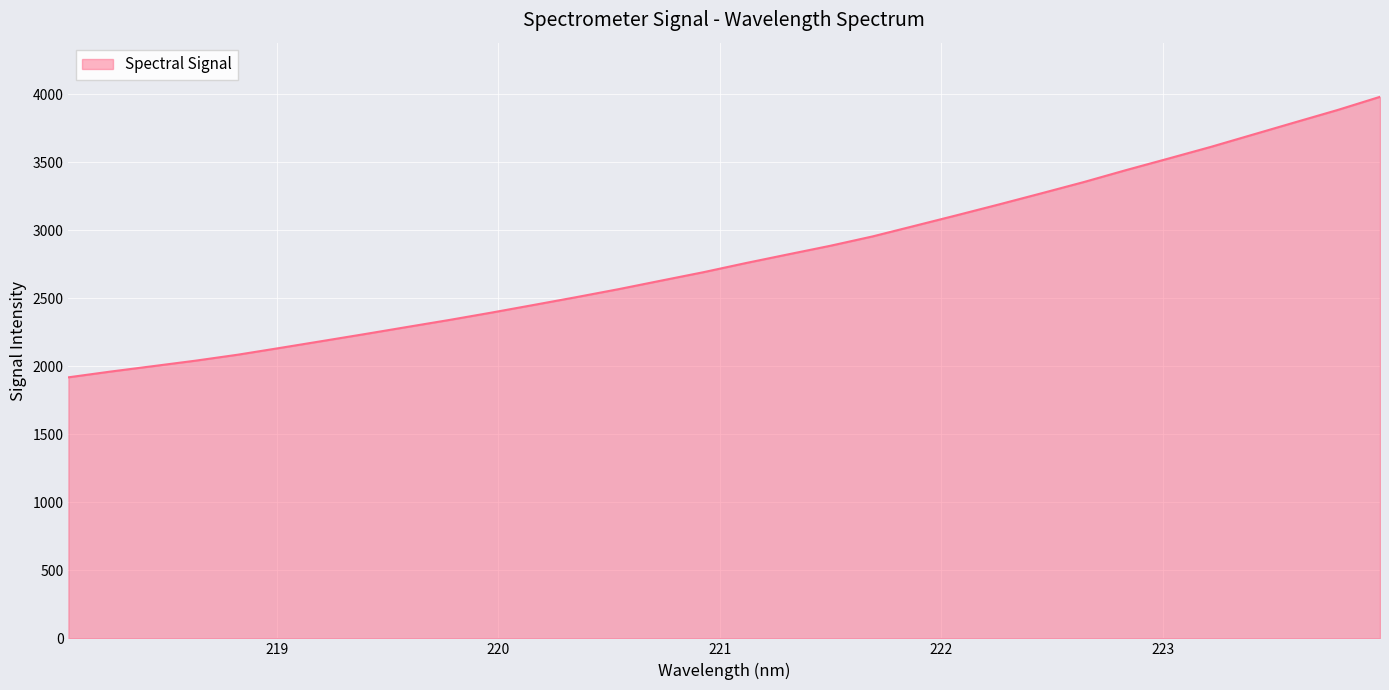

What is the difference between the second highest and second lowest values?

1923.6